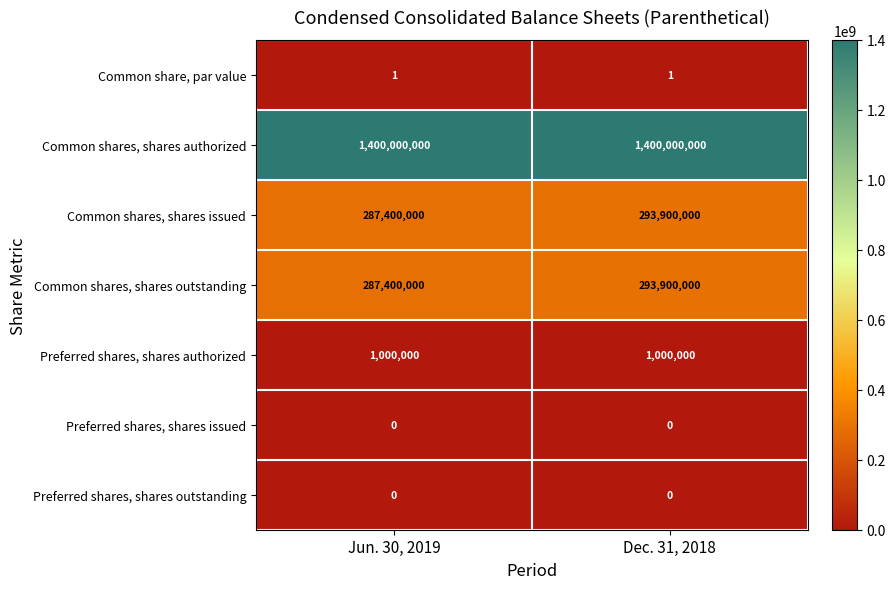

What is the total value across all series at Dec. 31, 2018?

1988800001